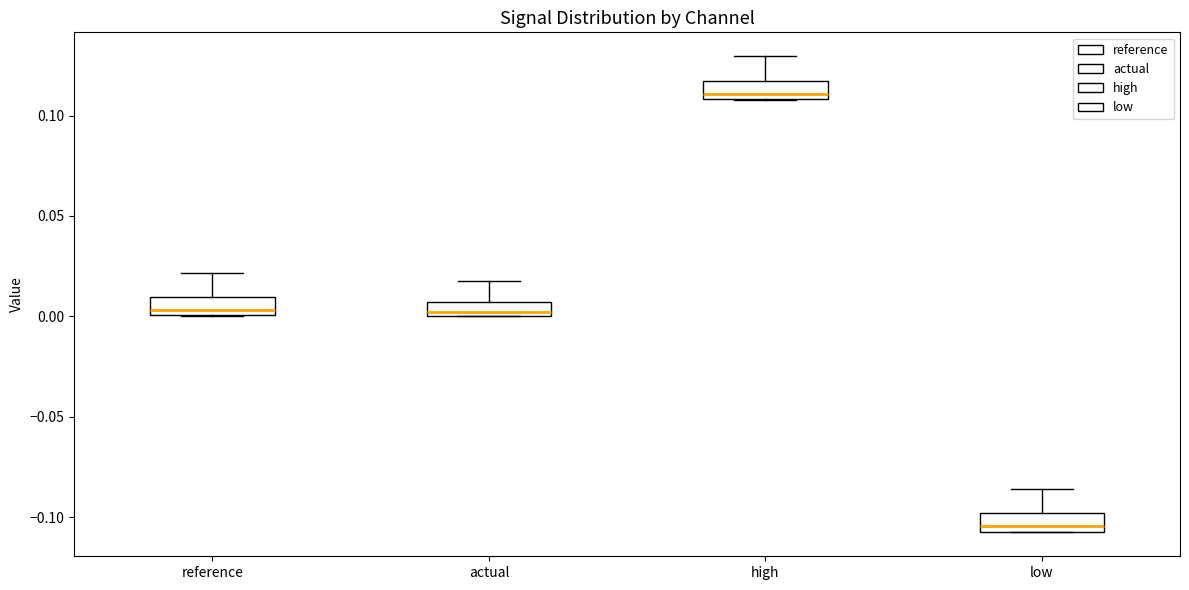

Where does the upper whisker of the box for low end on the y-axis? The values are not printed on the chart, so give them approximately, as read against the axis.

-0.085